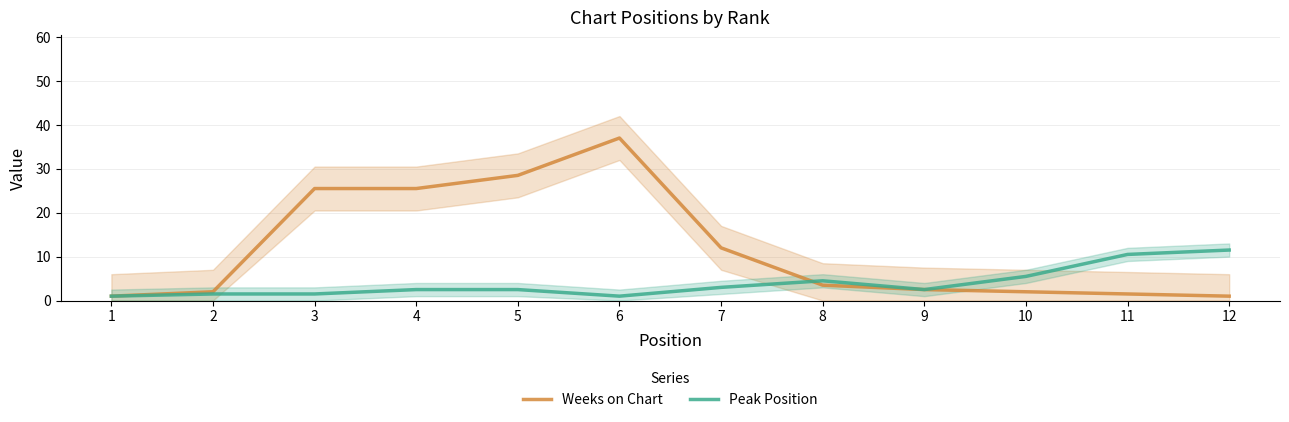

What is the highest value of the Weeks on Chart series?

37.0